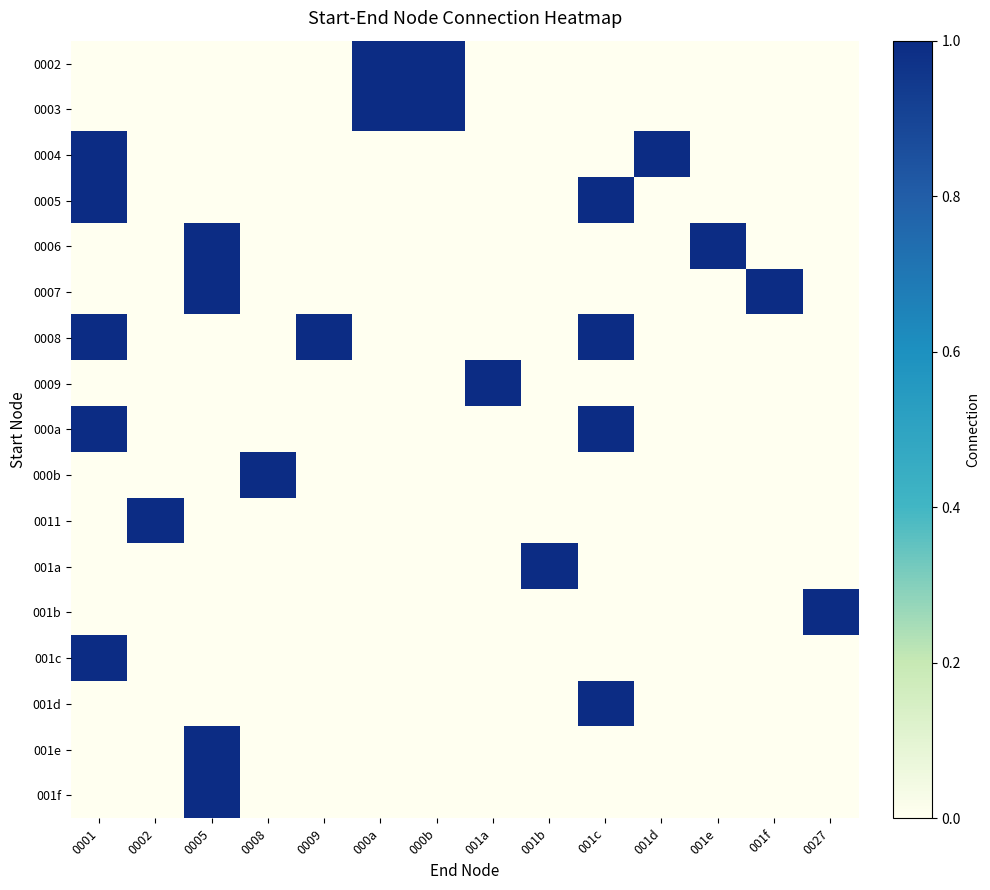

At which category is the sum across all series the highest?

0001